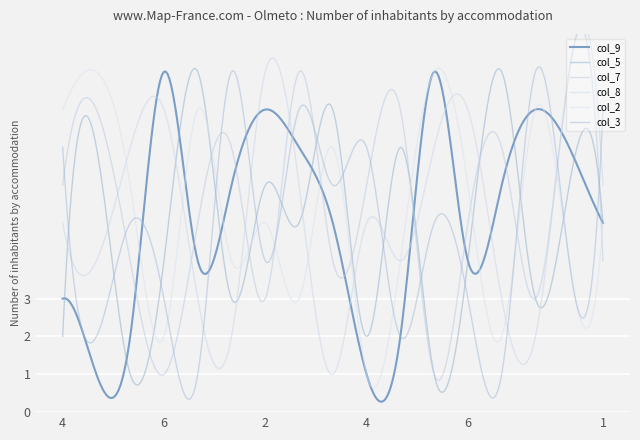

What is the sum of the col_8 values at 1 and 7?

9